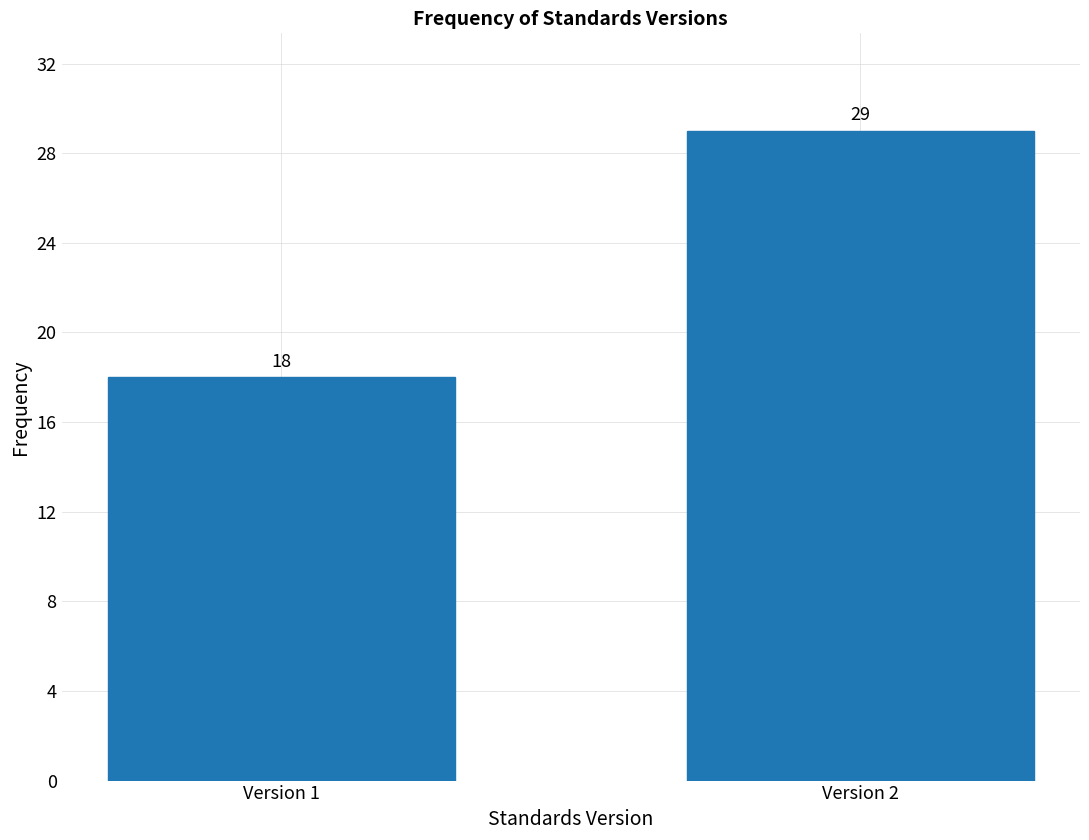

Reading left to right, extract all data points from this chart.

18	29